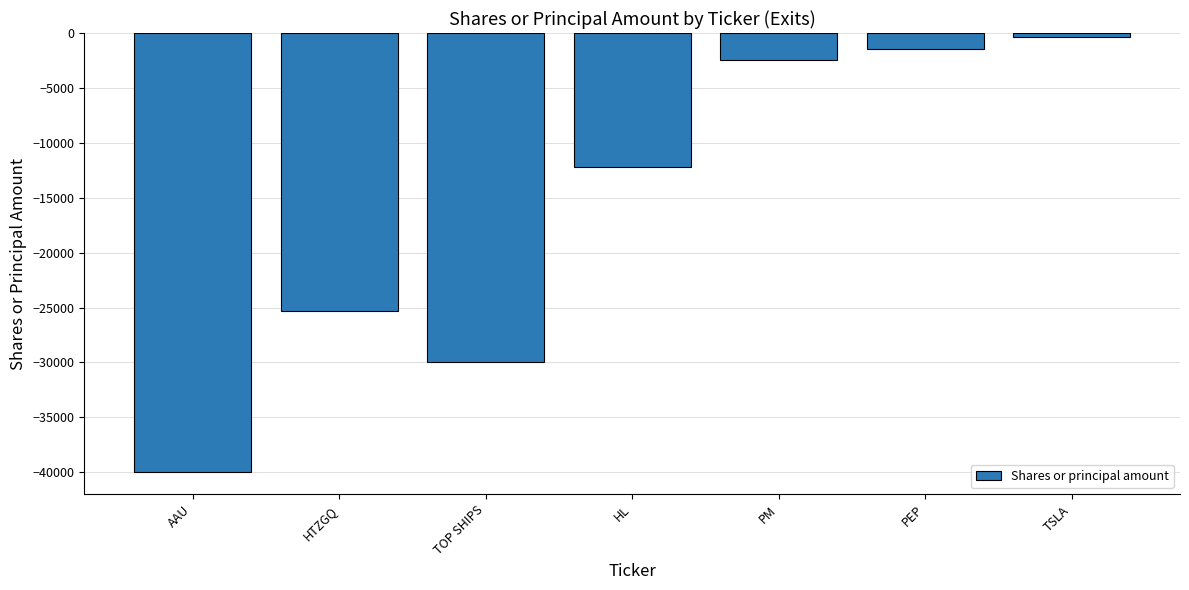

What is the maximum value shown in the chart?

-378